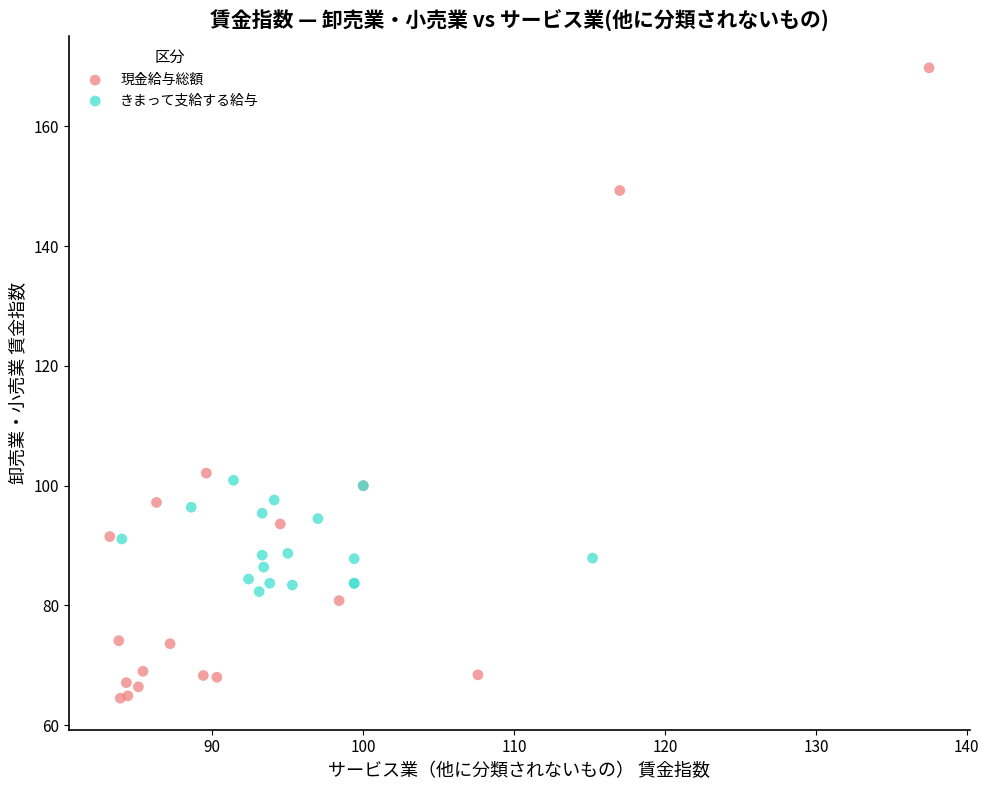

Which series contains the lowest Y value?

現金給与総額